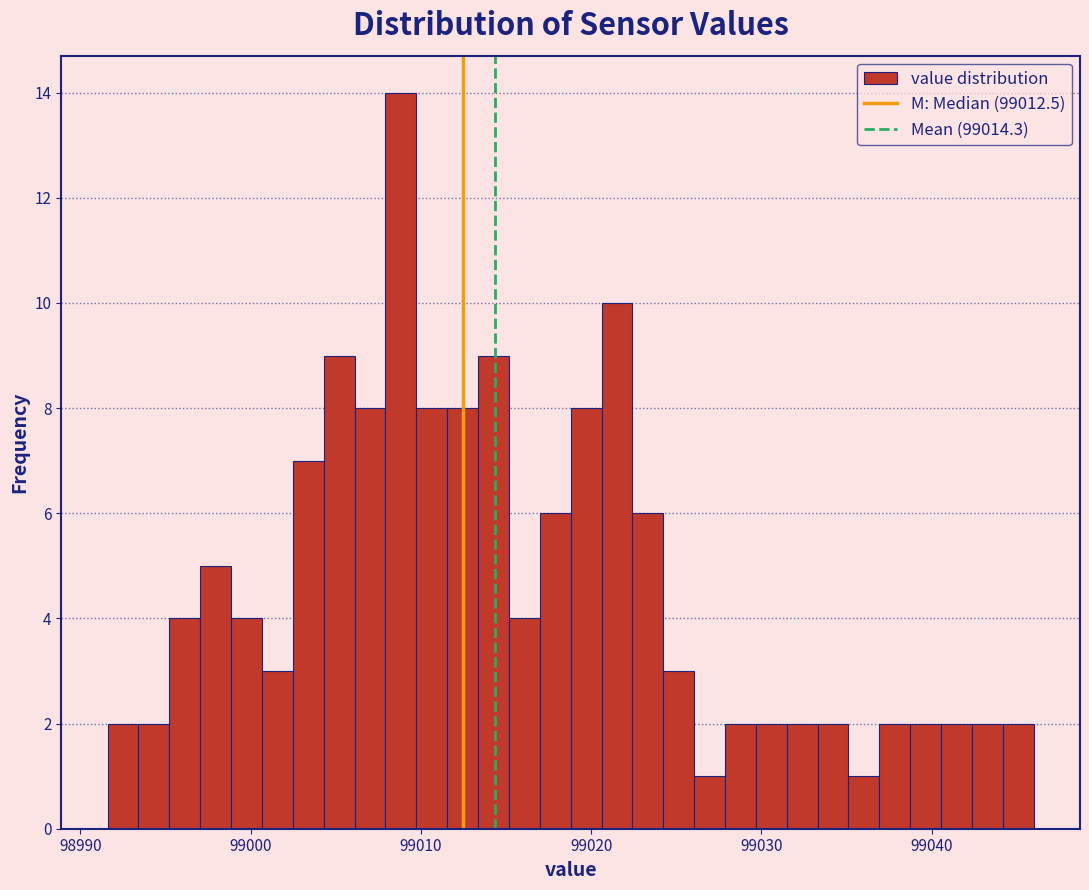

Read against the x-axis, roughly where is the centre of the tallest bar?

99009